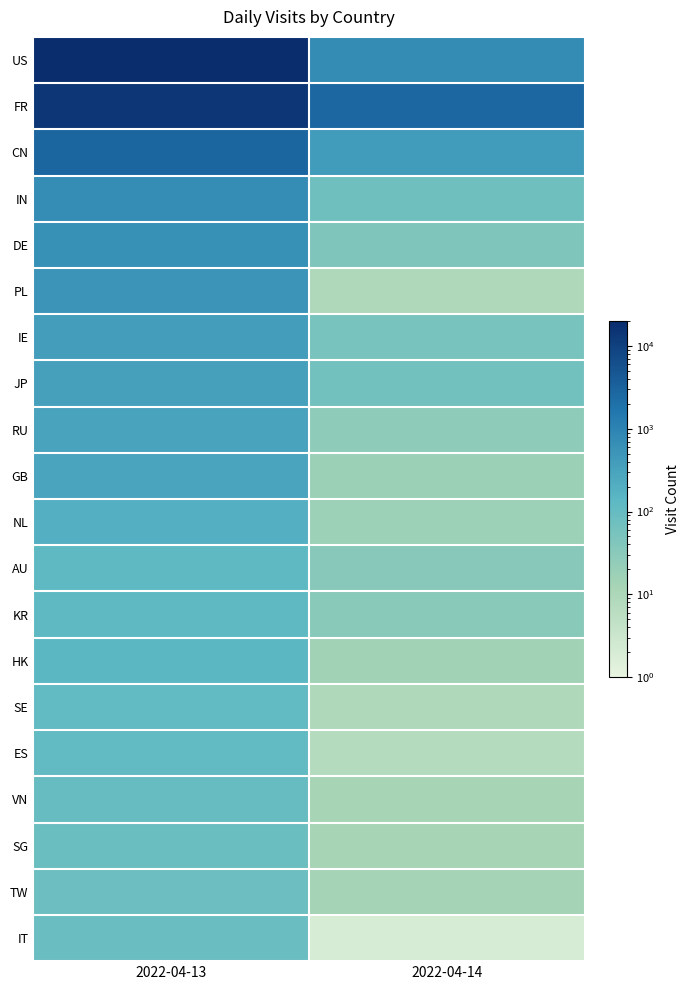

At which category is the sum across all series the highest?

2022-04-13